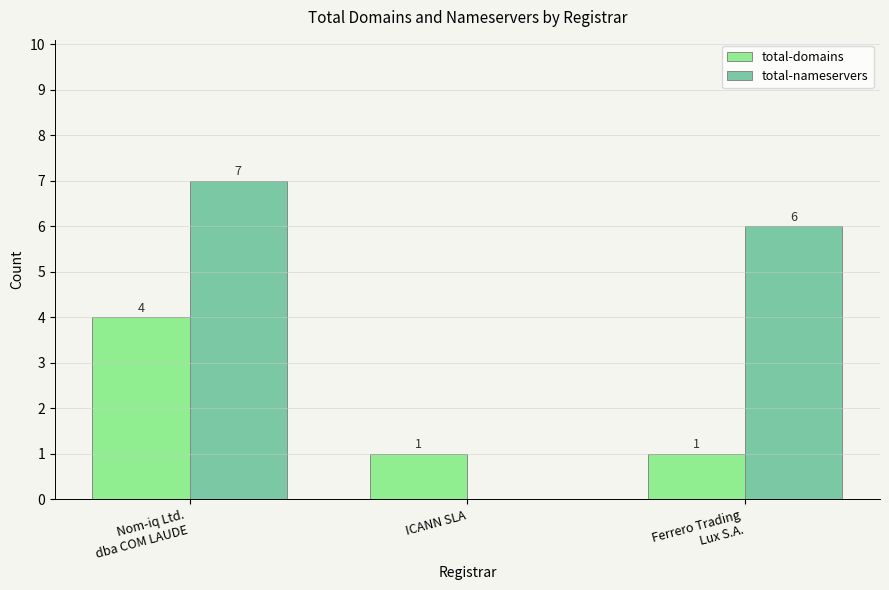

What is the highest value of the total-nameservers series?

7